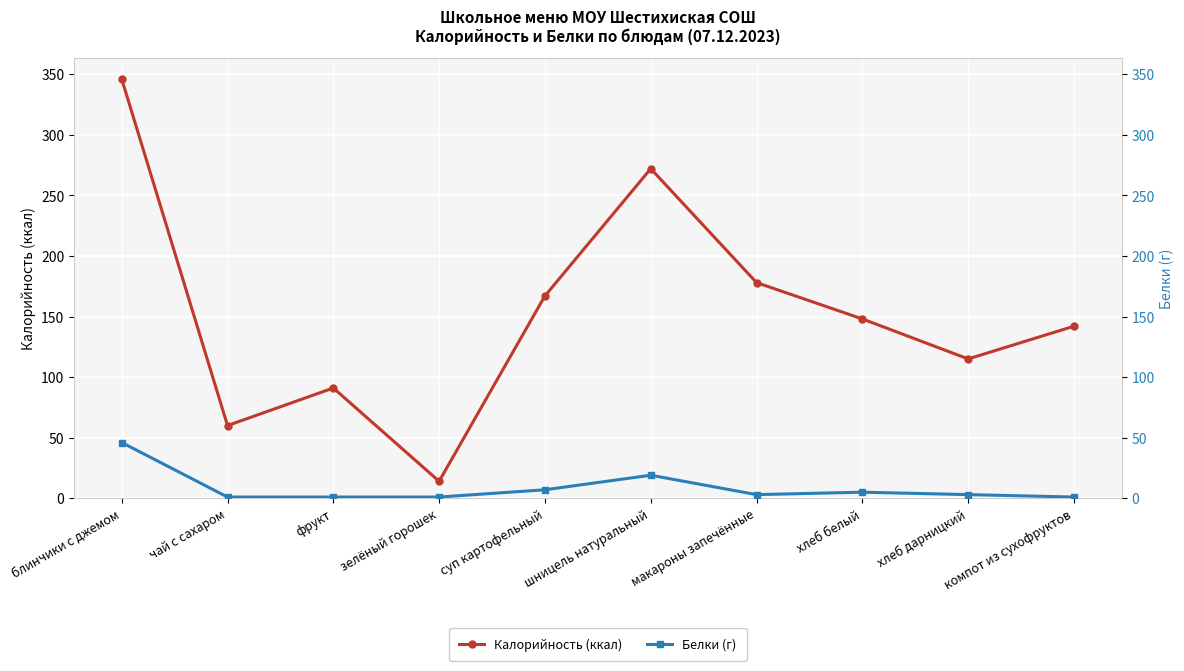

Reading right to left, what are all the values shown in this chart?

Калорийность (ккал): 142	115	148	178	272	167	14	91	60	346
Белки (г): 1	3	5	3	19	7	1	1	1	46